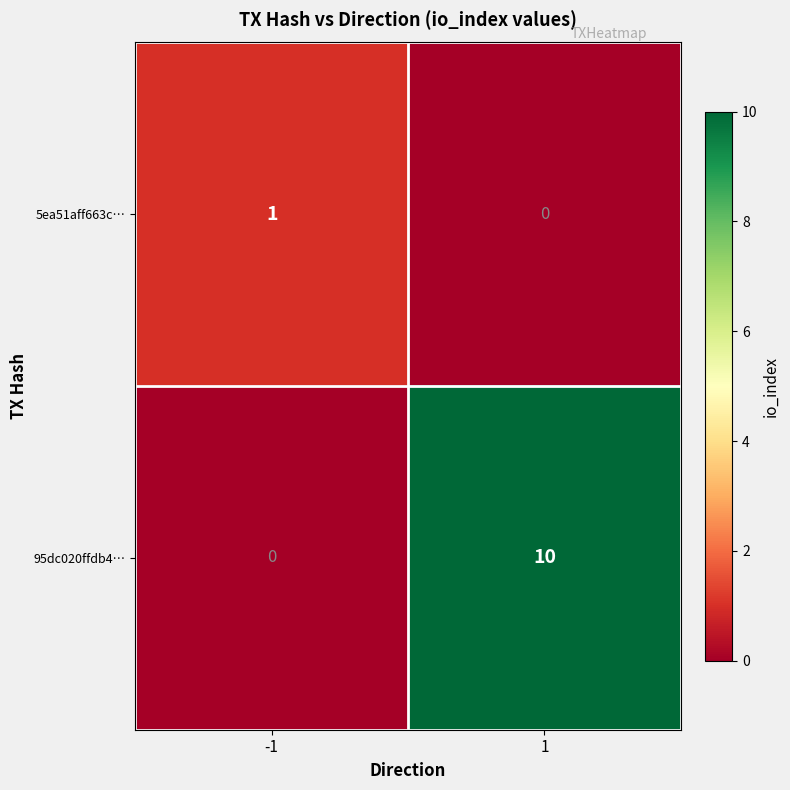

How many positive values does the 5ea51aff663c… series have?

1